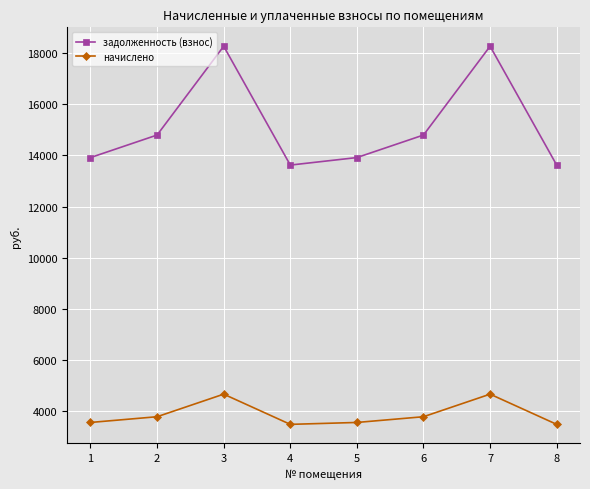

How many categories are shown in the chart?

8